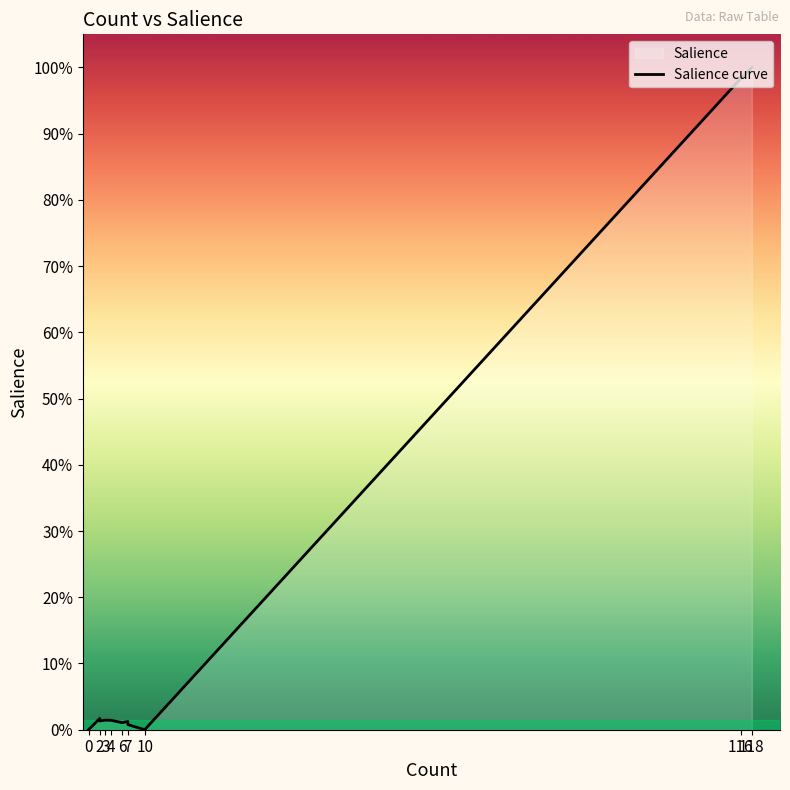

Reading left to right, extract all data points from this chart.

0.0	0.0	0.0	0.0	0.0	0.0	0.0	0.0	0.0	0.0	0.0	0.0	0.0	0.0	0.0	0.0	1.0	1.0